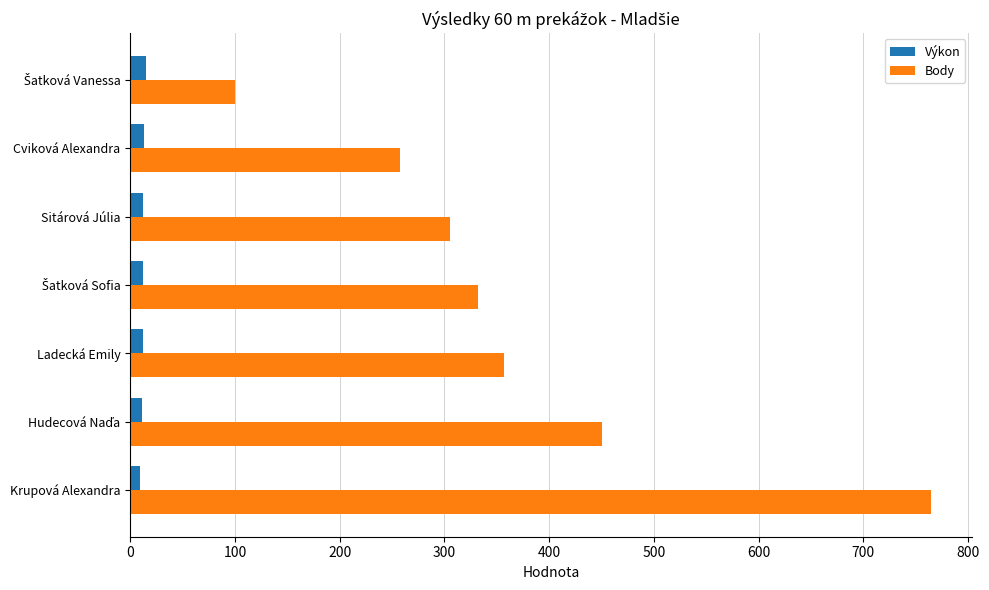

Which series has the largest range (max minus min)?

Body